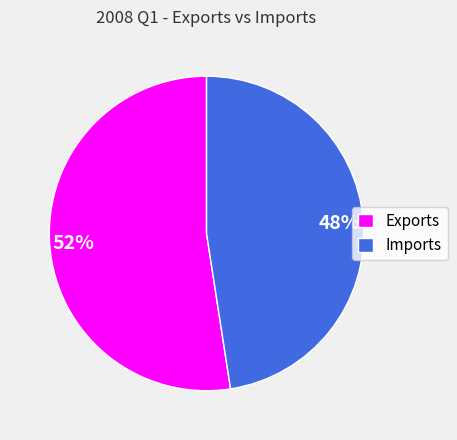

Count the number of slices in the pie.

2